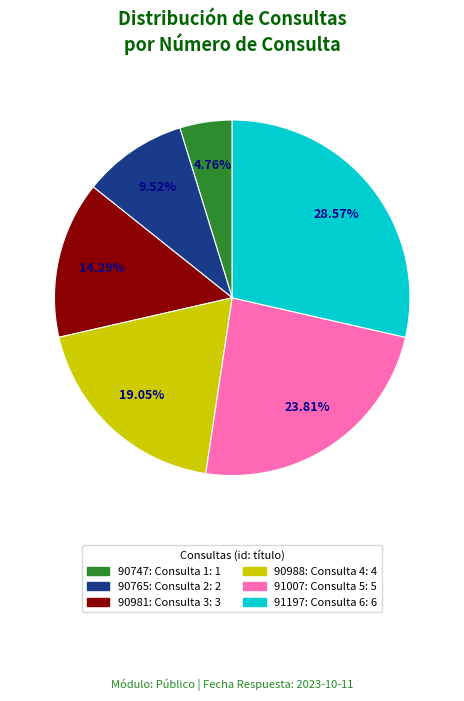

To the nearest percent, what is the average slice percentage?

17%